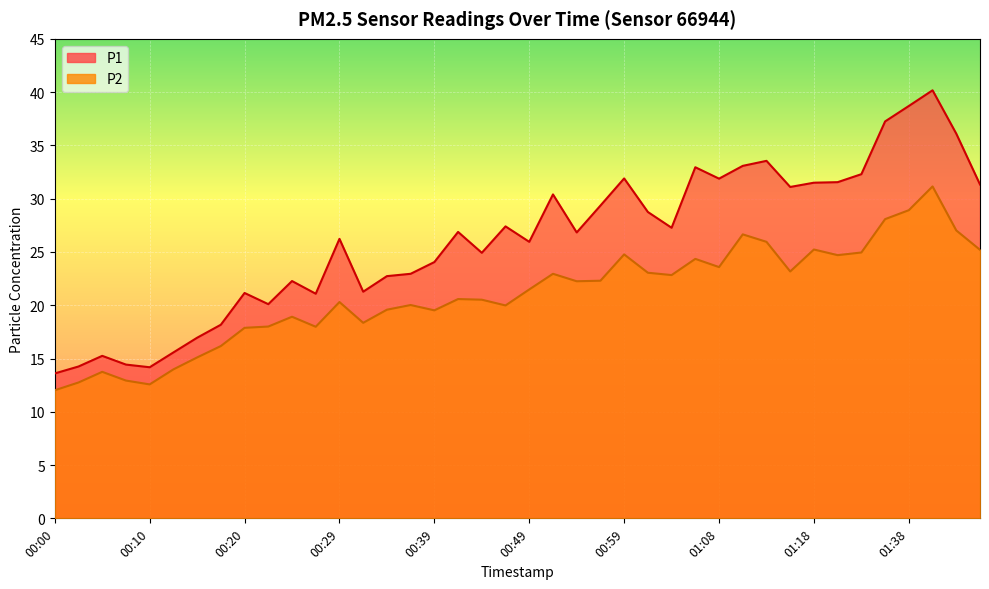

Which series has the widest spread of values?

P1